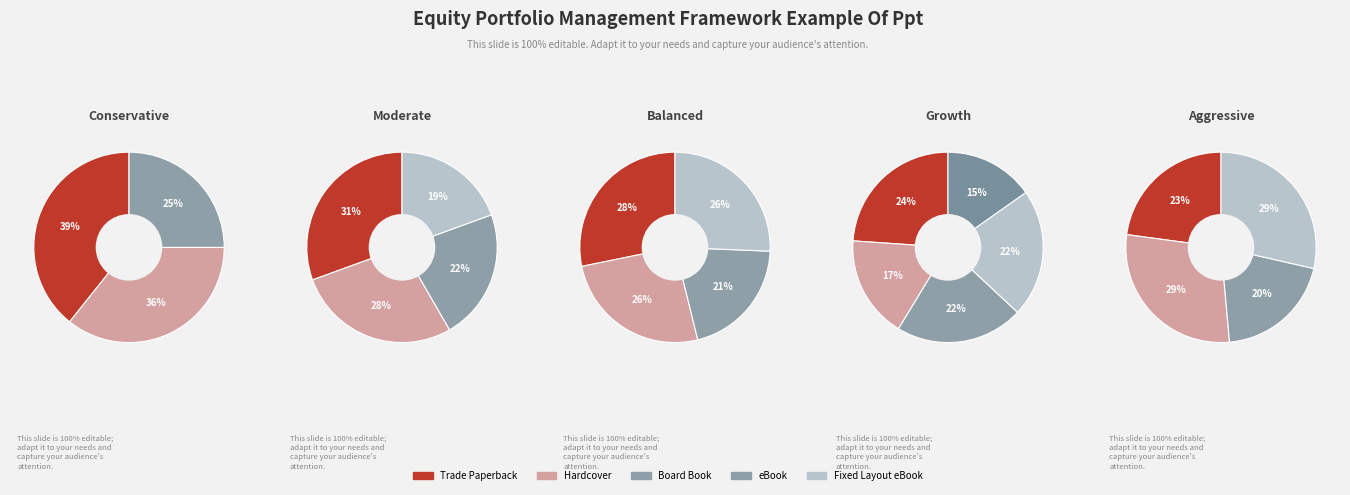

Rank the categories by value from highest to lowest.

Trade Paperback, Hardcover, Fixed Layout eBook, eBook, Board Book